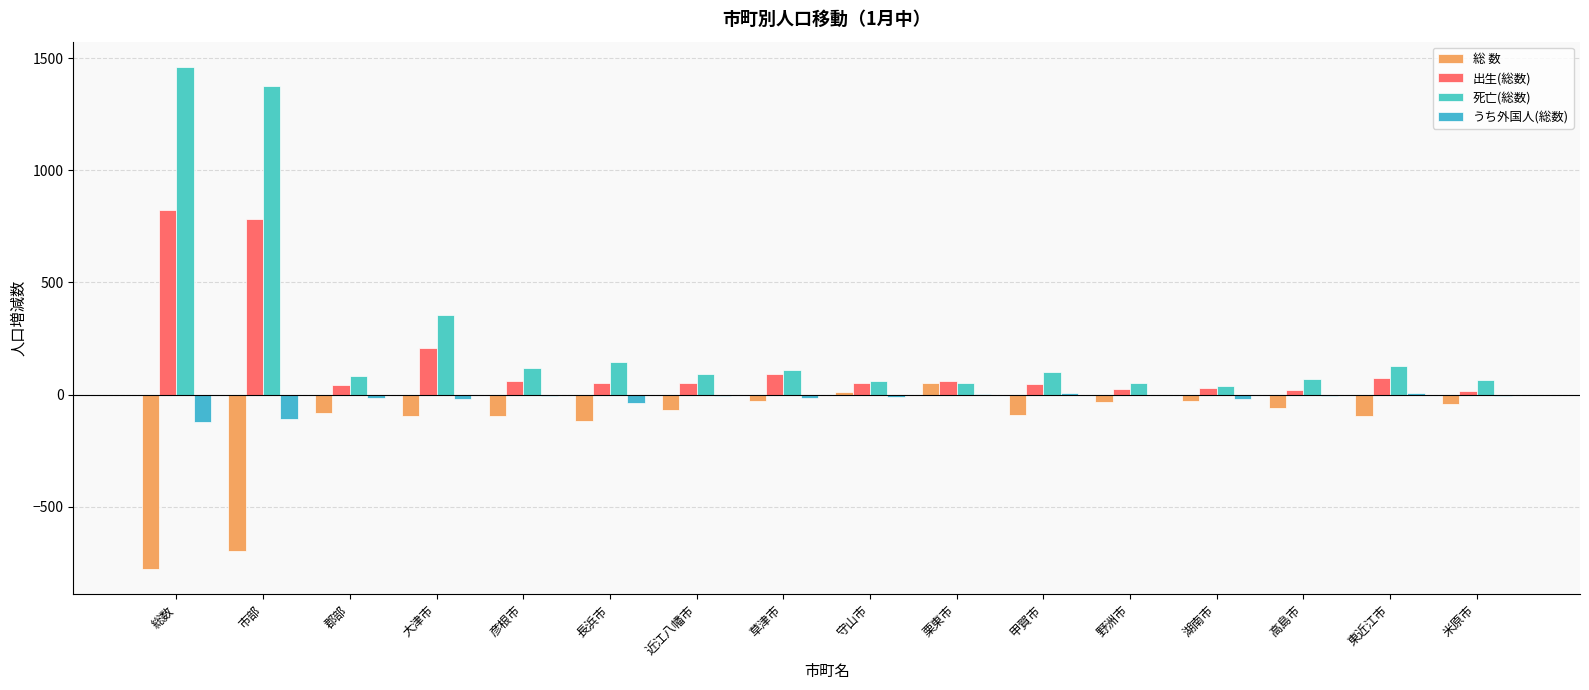

What is the difference between the highest and lowest values at 湖南市?

66